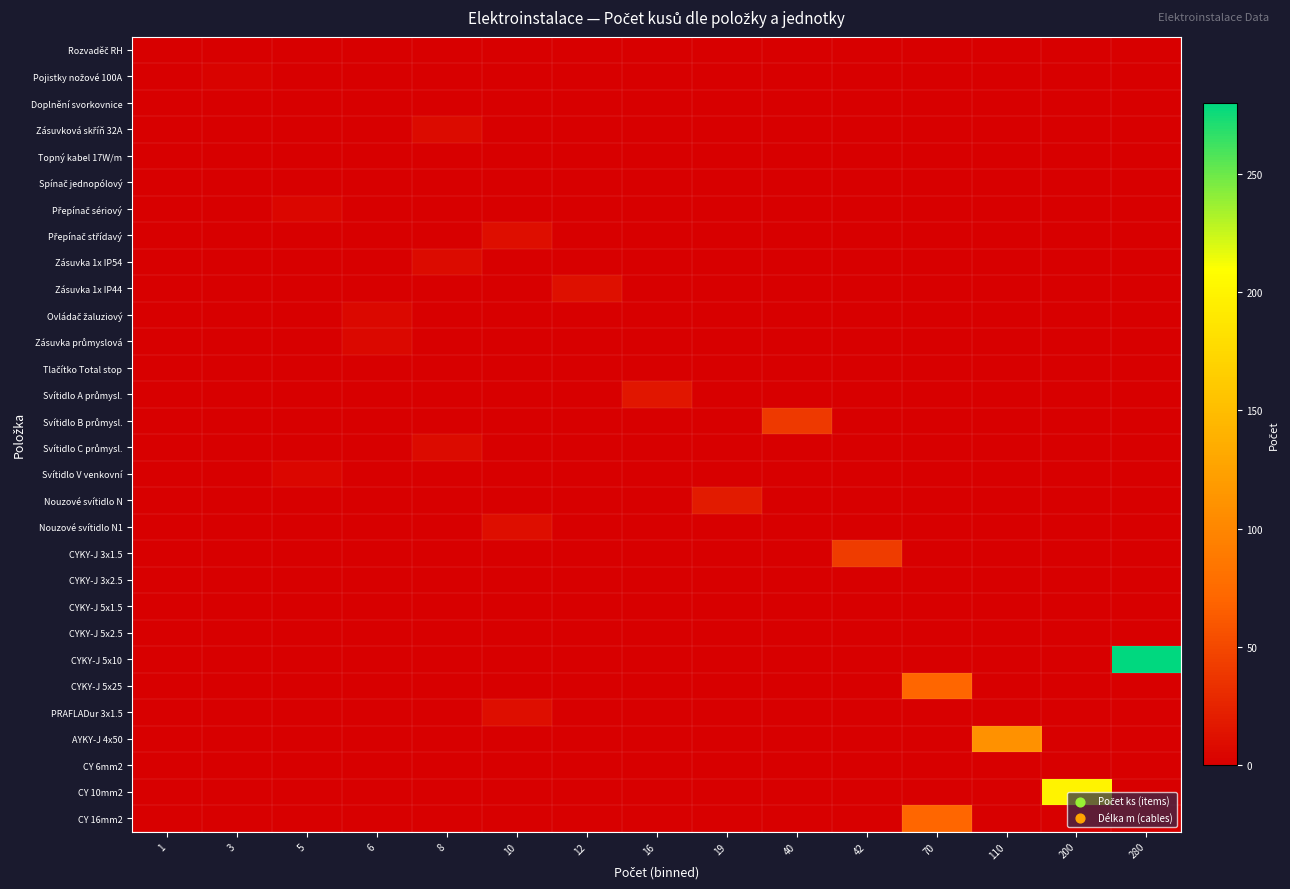

Which series has the largest range (max minus min)?

CYKY-J 5x10